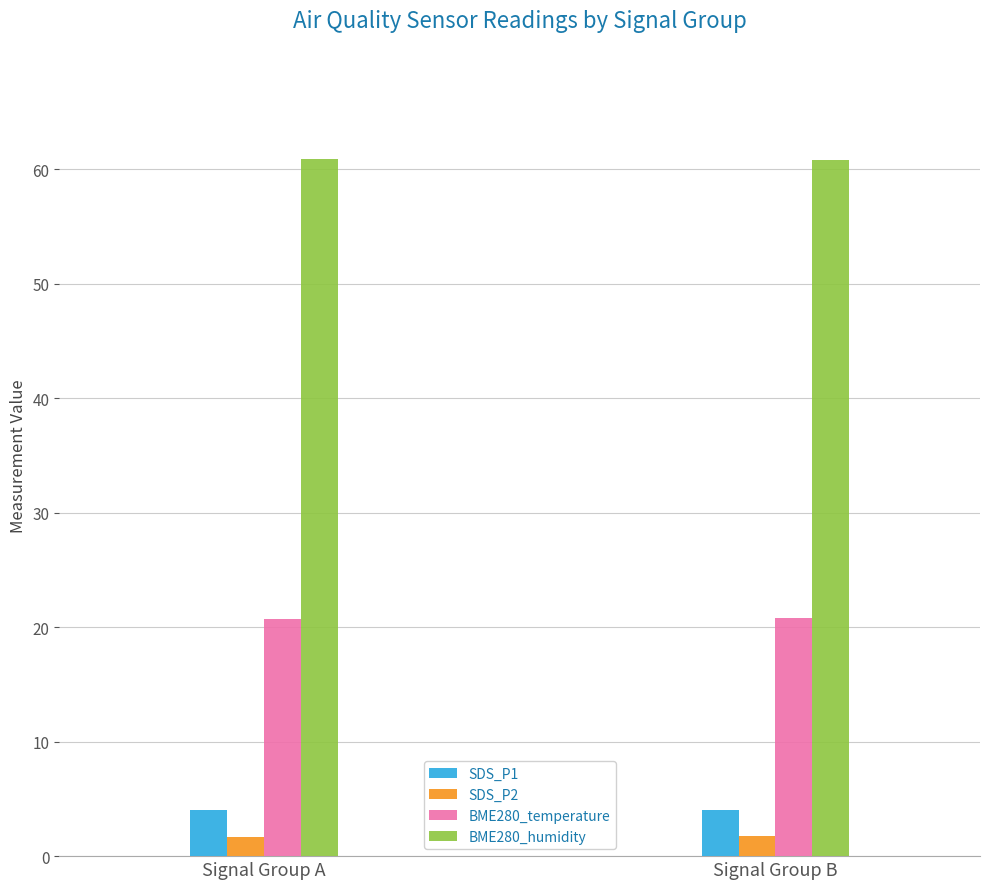

Read the BME280_humidity value at Signal Group B.

60.8